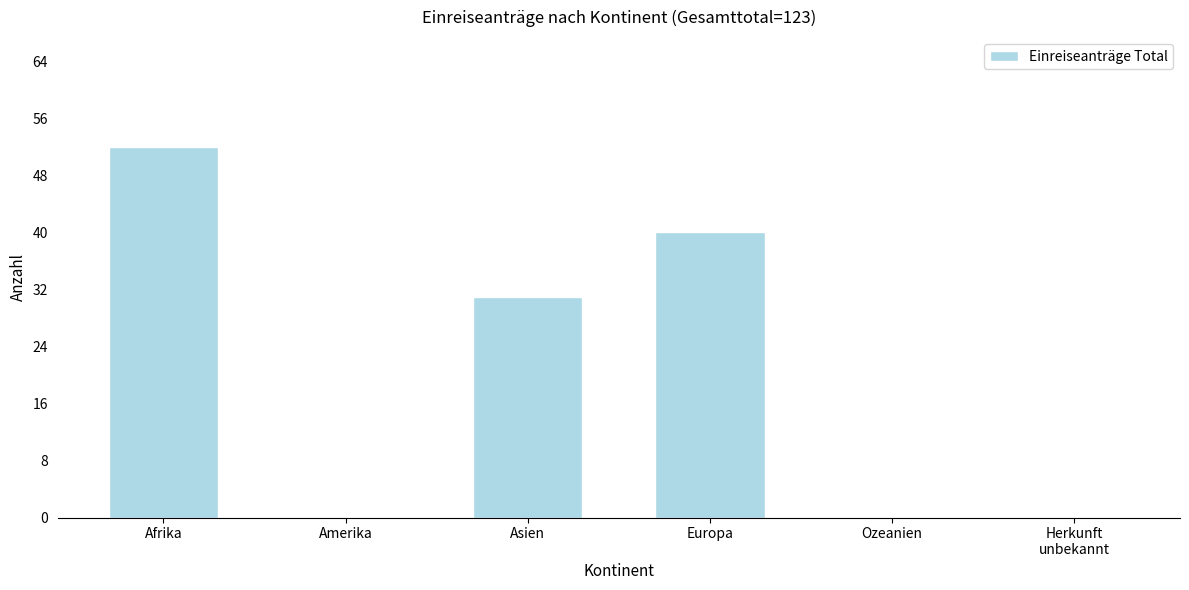

Reading left to right, what are all the values shown in this chart?

52	0	31	40	0	0